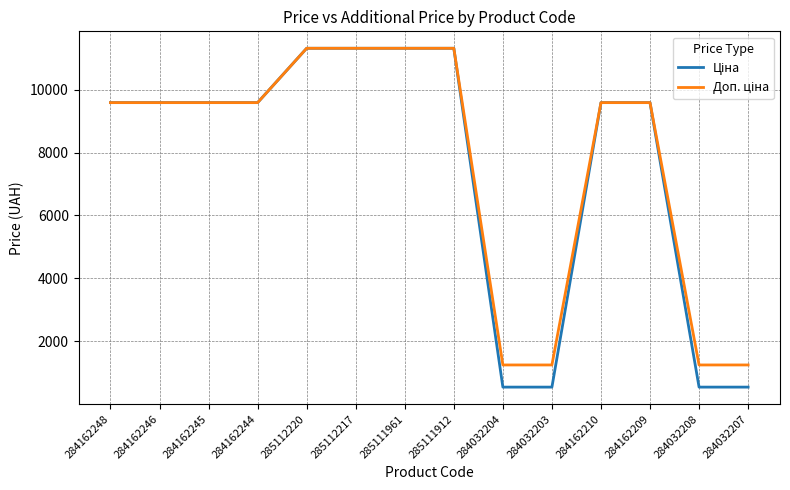

What is the total value across all series at 285111961?

22625.0